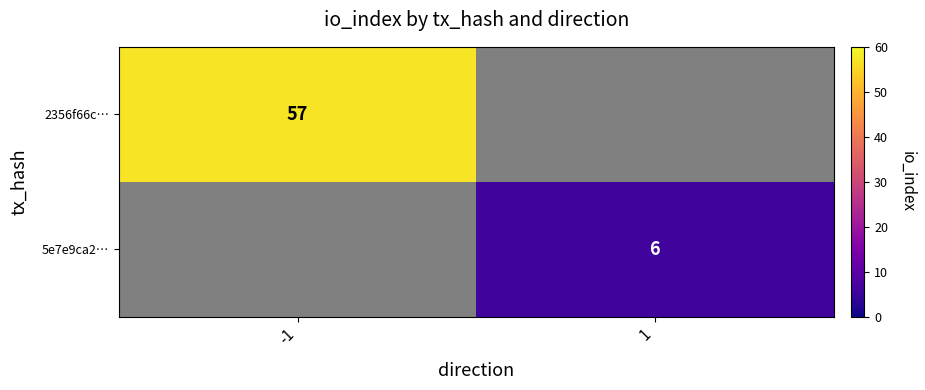

Which label corresponds to the largest value in the chart?

-1